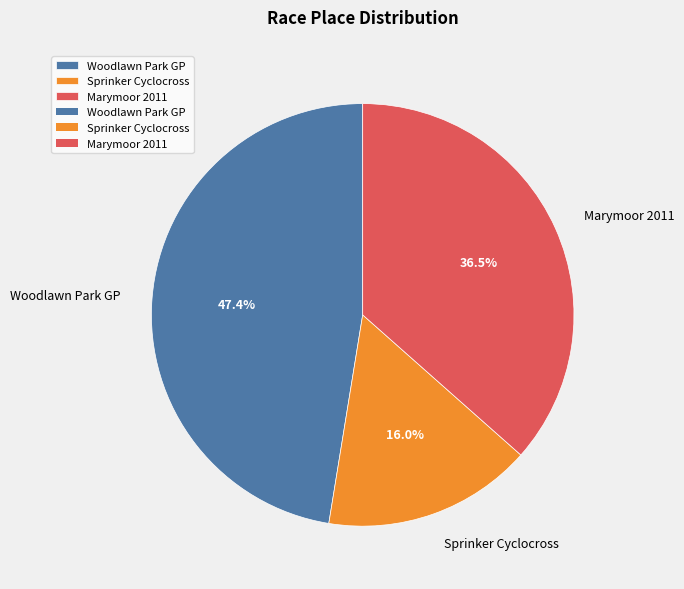

Approximately how many times larger is the value at Woodlawn Park GP compared to Sprinker Cyclocross?

3.0